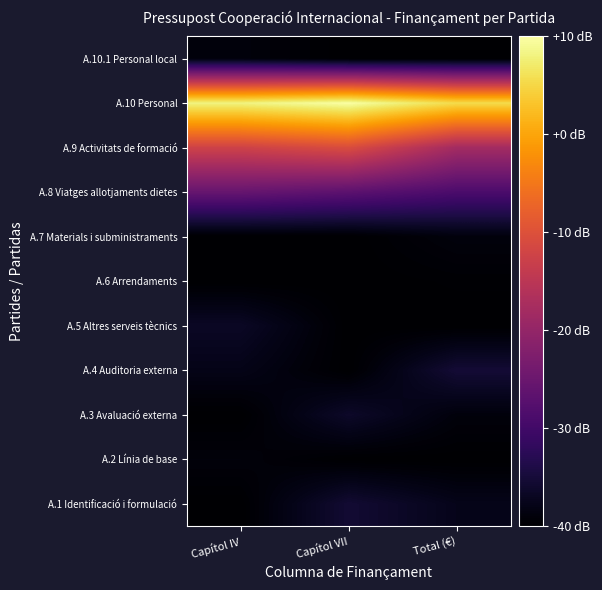

At which category does the chart reach its peak across all series?

Capítol VII